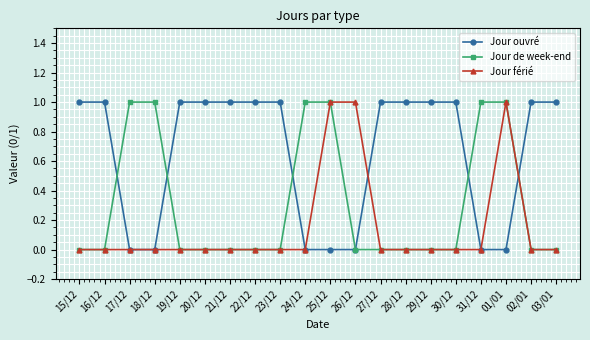

List the series in order of their overall mean, highest first.

Jour ouvré, Jour de week-end, Jour férié